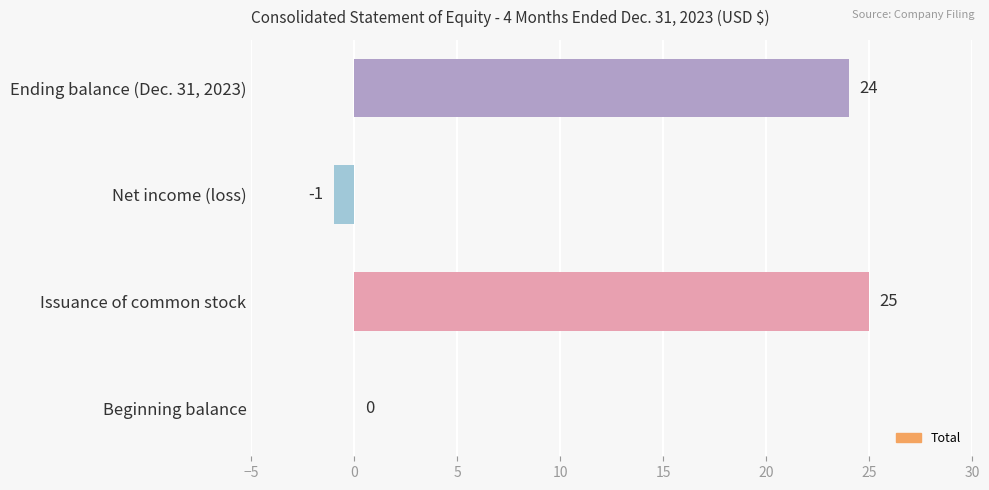

What is the sum of the values at Issuance of common stock and Beginning balance?

25